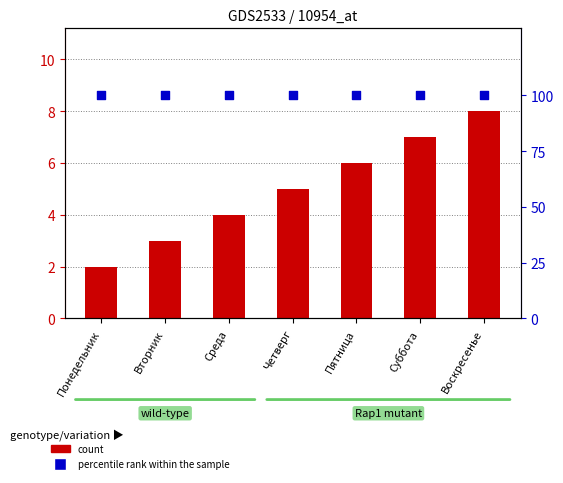

What are all the series names shown in the legend?

count, percentile rank within the sample